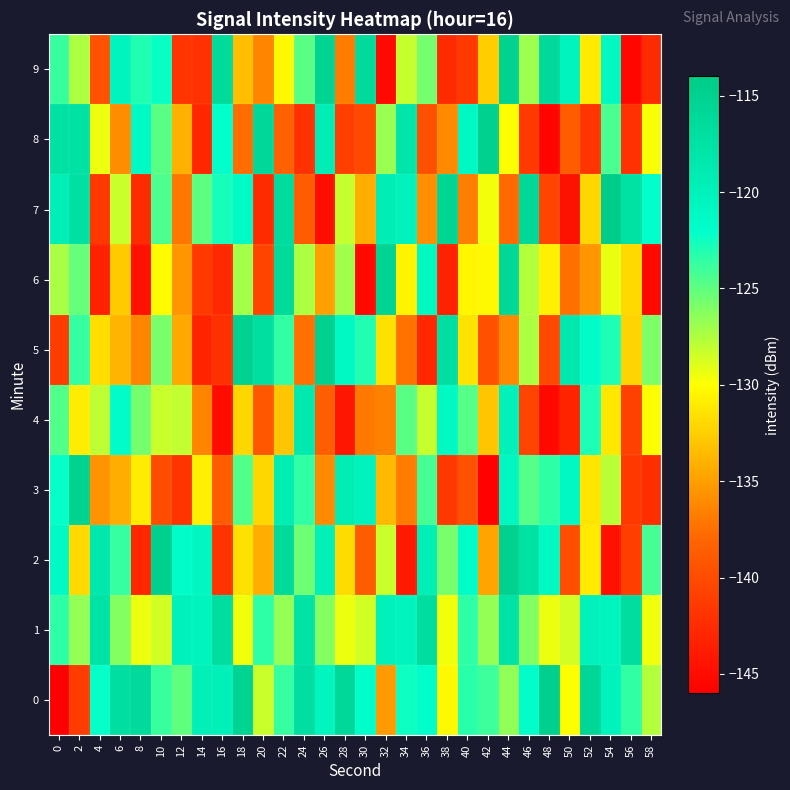

Reading right to left, list all the values displayed in this chart.

0: 58=-127.6	56=-123.6	54=-120.2	52=-115.8	50=-130.0	48=-114.7	46=-121.8	44=-126.6	42=-124.0	40=-123.3	38=-130.3	36=-121.8	34=-122.5	32=-135.2	30=-122.0	28=-116.1	26=-120.5	24=-117.1	22=-123.7	20=-128.3	18=-115.3	16=-119.8	14=-119.6	12=-125.0	10=-123.8	8=-116.5	6=-117.1	4=-122.1	2=-141.2	0=-146.0
1: 58=-129.6	56=-116.8	54=-120.4	52=-120.1	50=-128.6	48=-129.4	46=-126.2	44=-117.7	42=-126.7	40=-123.5	38=-129.6	36=-116.8	34=-120.4	32=-120.1	30=-128.6	28=-129.4	26=-126.2	24=-117.7	22=-126.7	20=-123.5	18=-129.6	16=-116.8	14=-120.4	12=-120.1	10=-128.6	8=-129.4	6=-126.2	4=-117.7	2=-126.7	0=-123.5
2: 58=-124.1	56=-141.1	54=-144.6	52=-131.1	50=-139.8	48=-121.1	46=-117.4	44=-114.9	42=-134.7	40=-121.7	38=-125.8	36=-119.5	34=-144.0	32=-128.3	30=-138.7	28=-131.8	26=-119.7	24=-125.4	22=-116.3	20=-134.1	18=-131.6	16=-141.9	14=-120.8	12=-121.6	10=-114.8	8=-143.0	6=-123.7	4=-118.5	2=-132.0	0=-121.2
3: 58=-142.3	56=-141.5	54=-127.8	52=-131.3	50=-121.0	48=-123.4	46=-124.7	44=-120.8	42=-145.8	40=-139.6	38=-141.5	36=-124.2	34=-136.8	32=-133.6	30=-120.2	28=-119.4	26=-136.0	24=-123.6	22=-119.4	20=-132.0	18=-124.6	16=-138.7	14=-130.8	12=-141.8	10=-139.9	8=-131.0	6=-134.1	4=-135.6	2=-115.0	0=-122.2
4: 58=-130.0	56=-140.8	54=-131.2	52=-122.9	50=-143.1	48=-145.3	46=-140.7	44=-120.0	42=-133.0	40=-124.7	38=-120.9	36=-128.2	34=-124.8	32=-136.6	30=-137.0	28=-144.1	26=-138.5	24=-118.7	22=-132.9	20=-139.1	18=-132.0	16=-145.0	14=-136.3	12=-128.1	10=-128.3	8=-125.7	6=-121.5	4=-127.9	2=-130.9	0=-124.6
5: 58=-125.9	56=-132.2	54=-123.0	52=-121.7	50=-118.6	48=-140.3	46=-127.5	44=-136.2	42=-139.5	40=-131.4	38=-117.1	36=-142.9	34=-137.3	32=-131.6	30=-123.1	28=-121.1	26=-115.0	24=-137.5	22=-123.6	20=-116.9	18=-115.2	16=-142.2	14=-143.2	12=-134.4	10=-125.8	8=-136.4	6=-133.8	4=-131.7	2=-123.7	0=-141.1
6: 58=-145.3	56=-132.0	54=-129.3	52=-135.4	50=-137.5	48=-130.8	46=-127.7	44=-116.0	42=-130.3	40=-130.4	38=-143.4	36=-121.0	34=-130.6	32=-115.3	30=-145.3	28=-127.1	26=-134.9	24=-127.4	22=-116.4	20=-140.5	18=-127.2	16=-142.7	14=-141.4	12=-135.4	10=-130.2	8=-144.7	6=-132.7	4=-143.3	2=-125.2	0=-127.3
7: 58=-122.0	56=-117.5	54=-114.2	52=-132.1	50=-144.6	48=-140.7	46=-116.0	44=-137.8	42=-129.5	40=-136.7	38=-115.5	36=-135.9	34=-120.1	32=-119.4	30=-134.1	28=-128.2	26=-144.8	24=-138.6	22=-116.7	20=-142.6	18=-121.4	16=-122.7	14=-124.9	12=-137.0	10=-124.5	8=-142.5	6=-128.3	4=-141.5	2=-117.3	0=-119.6
8: 58=-129.8	56=-142.1	54=-124.3	52=-141.8	50=-138.7	48=-145.6	46=-141.4	44=-130.0	42=-114.9	40=-121.1	38=-136.1	36=-139.7	34=-118.0	32=-126.8	30=-140.3	28=-141.1	26=-119.4	24=-142.1	22=-138.3	20=-116.0	18=-137.6	16=-122.1	14=-143.0	12=-134.0	10=-124.8	8=-121.3	6=-135.9	4=-129.4	2=-117.4	0=-117.5
9: 58=-142.5	56=-145.4	54=-120.9	52=-131.0	50=-120.3	48=-116.1	46=-126.9	44=-115.1	42=-132.6	40=-141.5	38=-142.6	36=-125.7	34=-128.2	32=-145.2	30=-116.4	28=-136.8	26=-115.4	24=-124.8	22=-130.4	20=-136.4	18=-133.3	16=-116.3	14=-142.0	12=-141.8	10=-122.4	8=-123.1	6=-120.3	4=-139.6	2=-127.4	0=-123.8